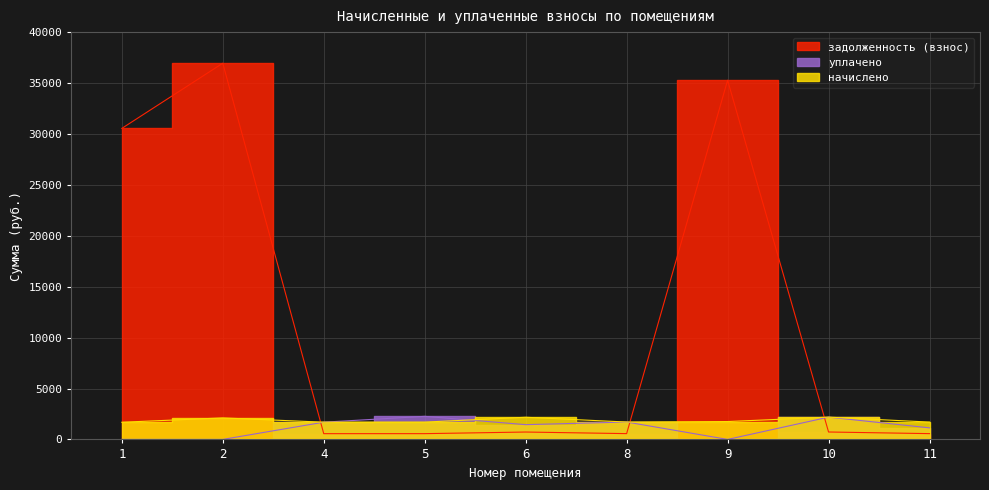

The value of задолженность (взнос) at 2 is 51377.2. True or false?

False